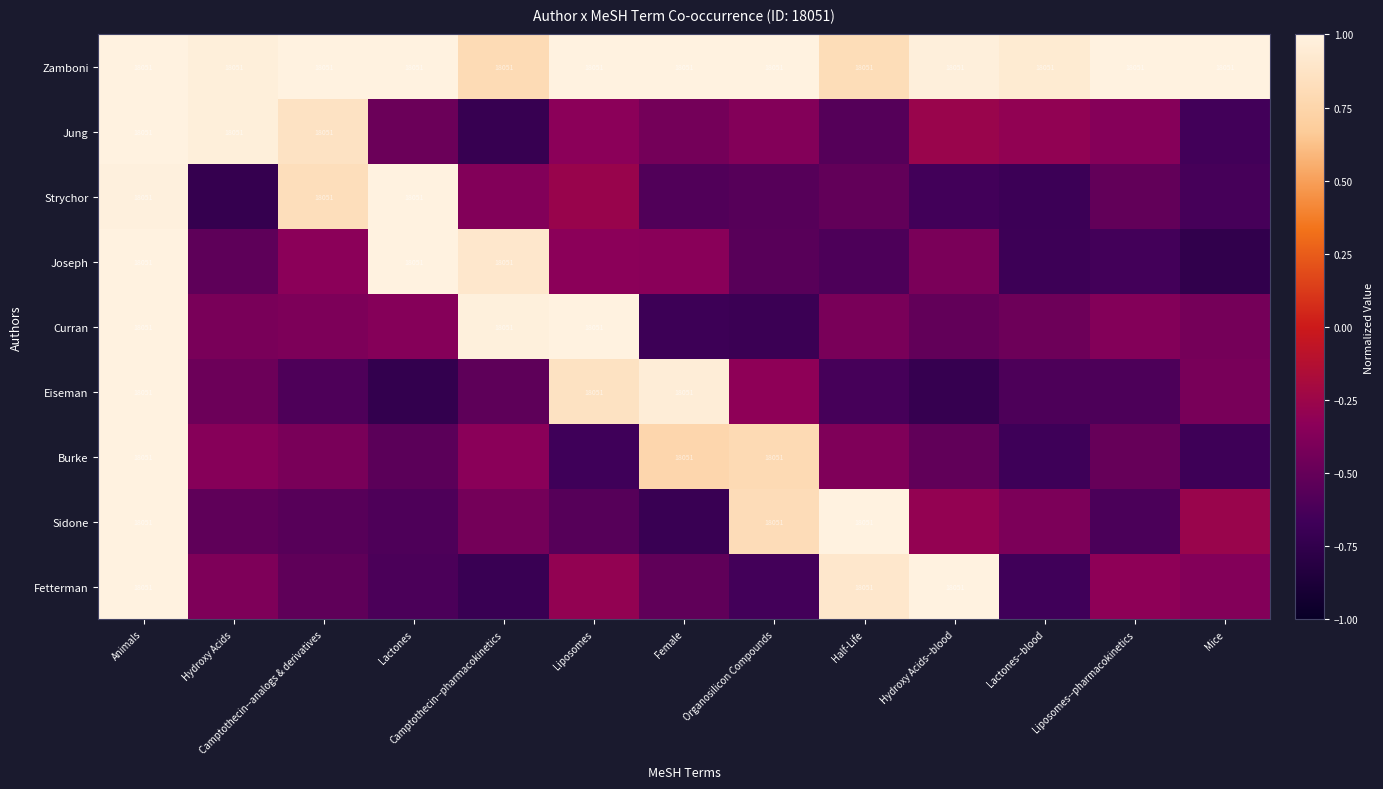

How many values in Burke are below zero?

10